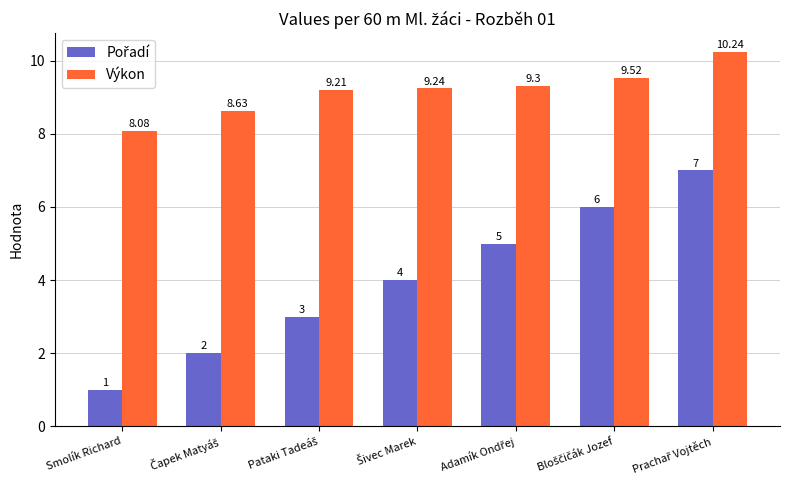

At which label does Výkon reach its minimum?

Smolík Richard